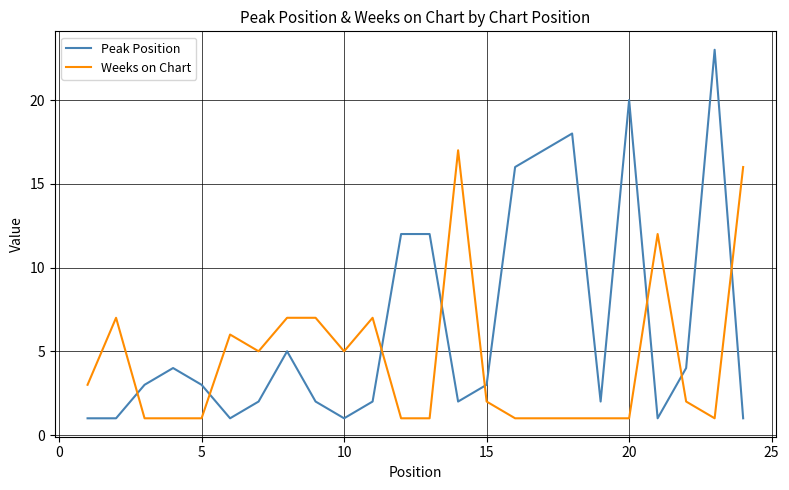

After their last crossing, which series has the higher values: Weeks on Chart or Peak Position?

Weeks on Chart